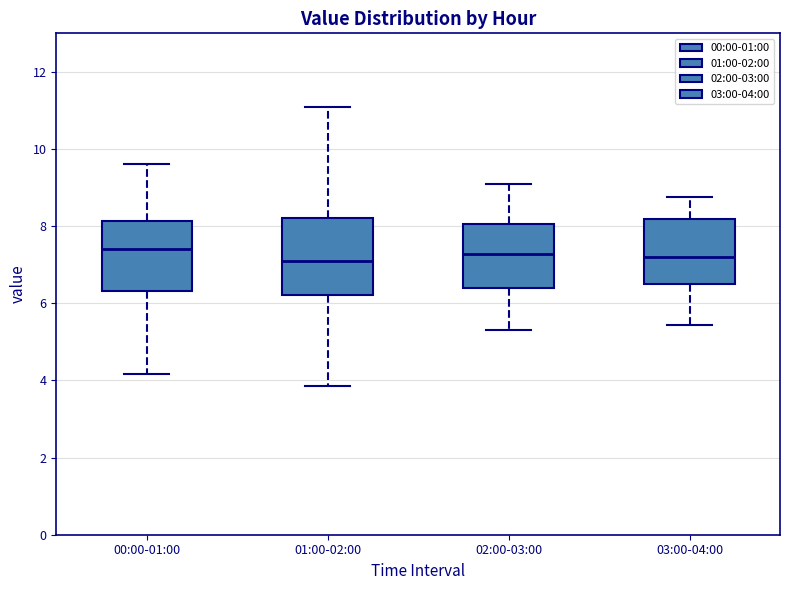

Reading left to right, transcribe this box plot: for each box, give where its median line is, the range the box spans, and where its two whiskers end, as read against the y-axis. The values are not printed on the chart, so give them approximately, as read against the axis.

00:00-01:00: median 7.4, box 6.4 to 8.2, whiskers 4.2 to 9.6
01:00-02:00: median 7.2, box 6.2 to 8.2, whiskers 3.8 to 11.2
02:00-03:00: median 7.2, box 6.4 to 8.0, whiskers 5.4 to 9.2
03:00-04:00: median 7.2, box 6.6 to 8.2, whiskers 5.4 to 8.8